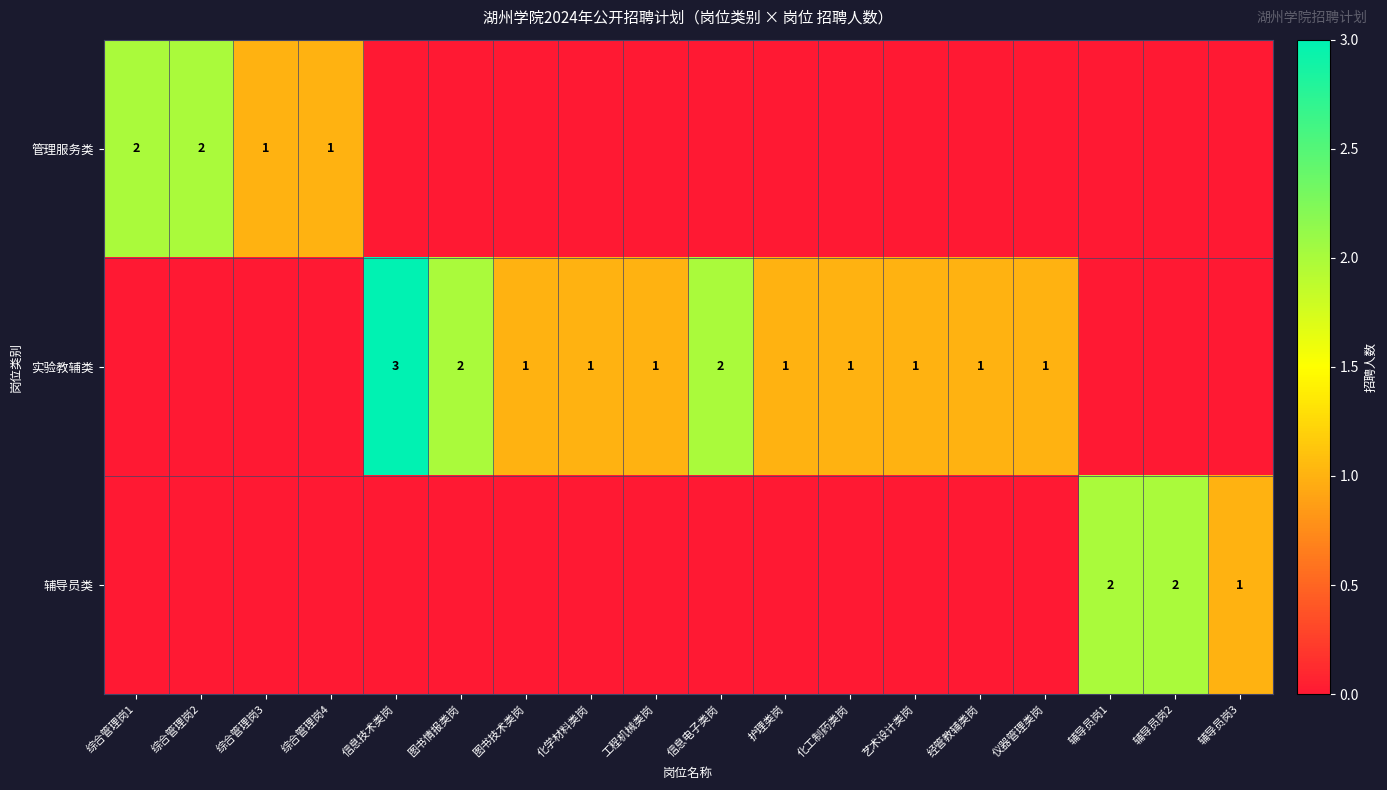

The value of 管理服务类 at 综合管理岗2 is 2. True or false?

True